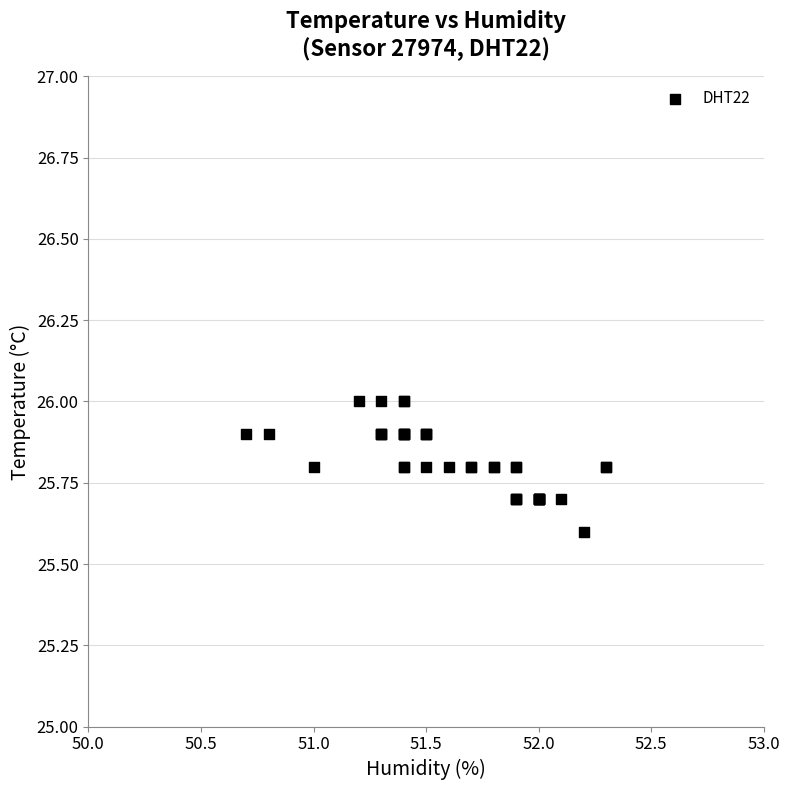

What Y value in the scatter plot is closest to 25?

25.6